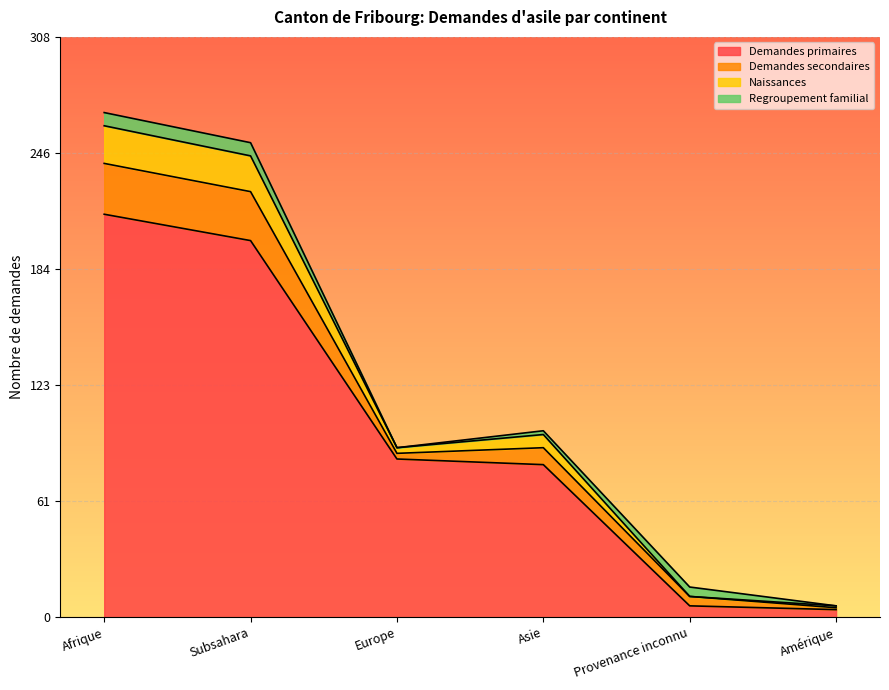

Which category has the highest value in the Demandes primaires series?

Afrique